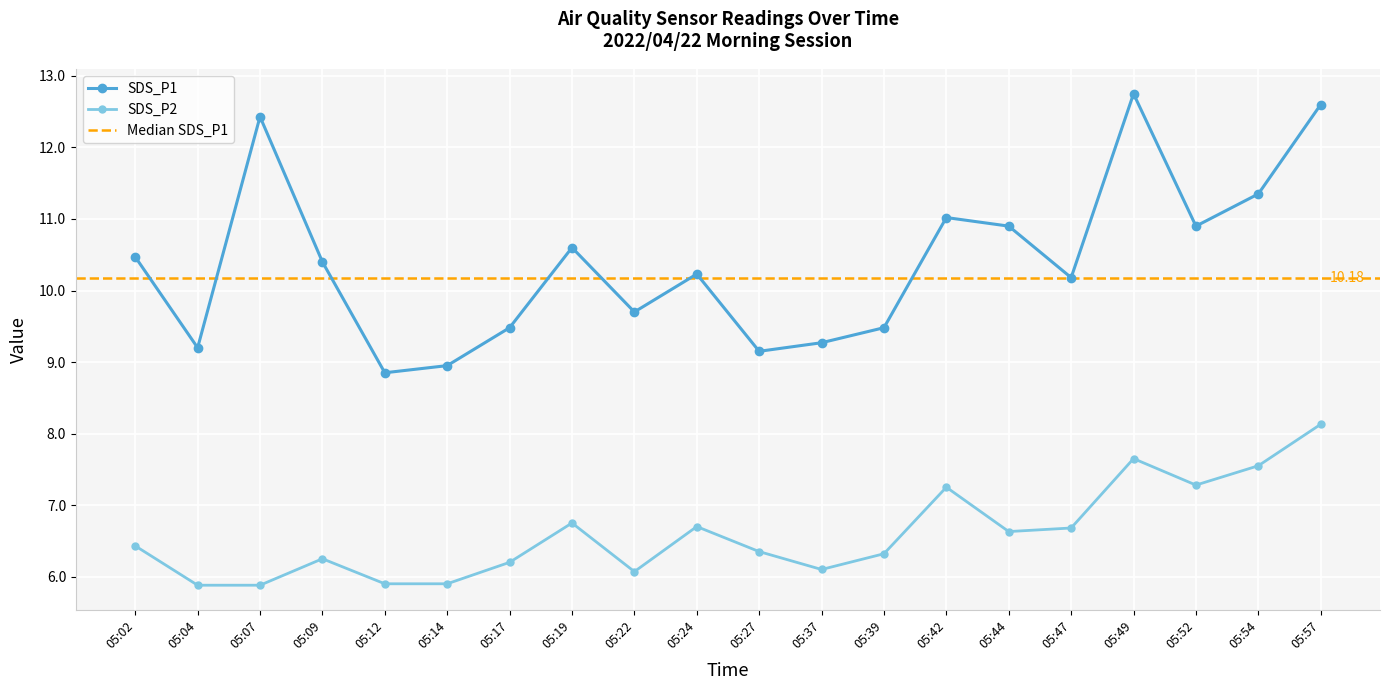

True or false: SDS_P1 and SDS_P2 cross at least once.

False